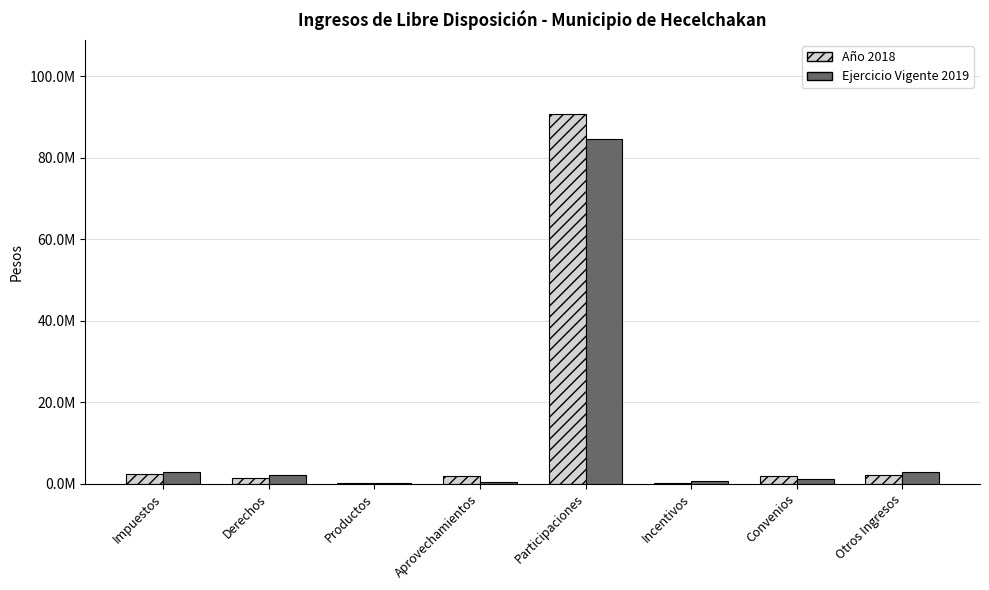

What is the approximate value of Ejercicio Vigente 2019 at Incentivos?

524611.2